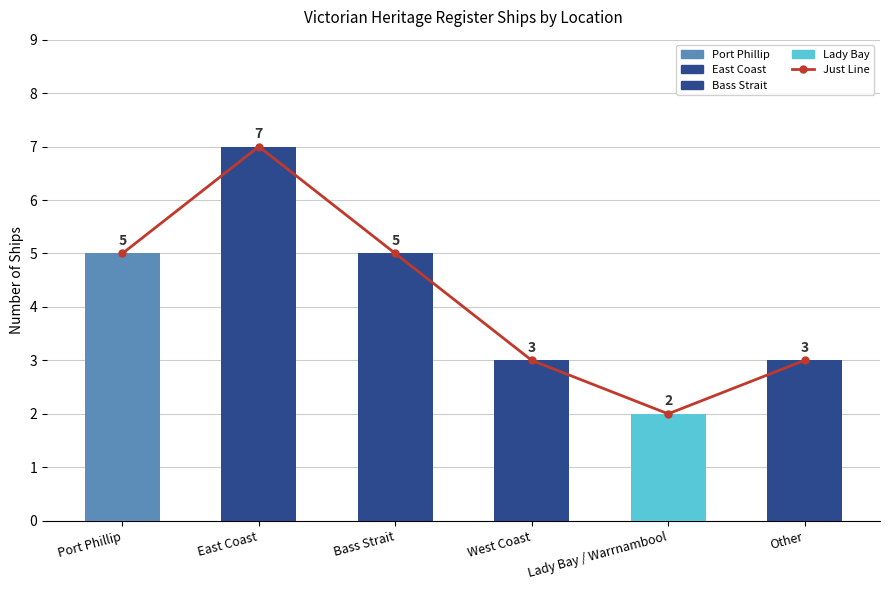

The chart shows a value of 2 at West Coast. True or false?

False